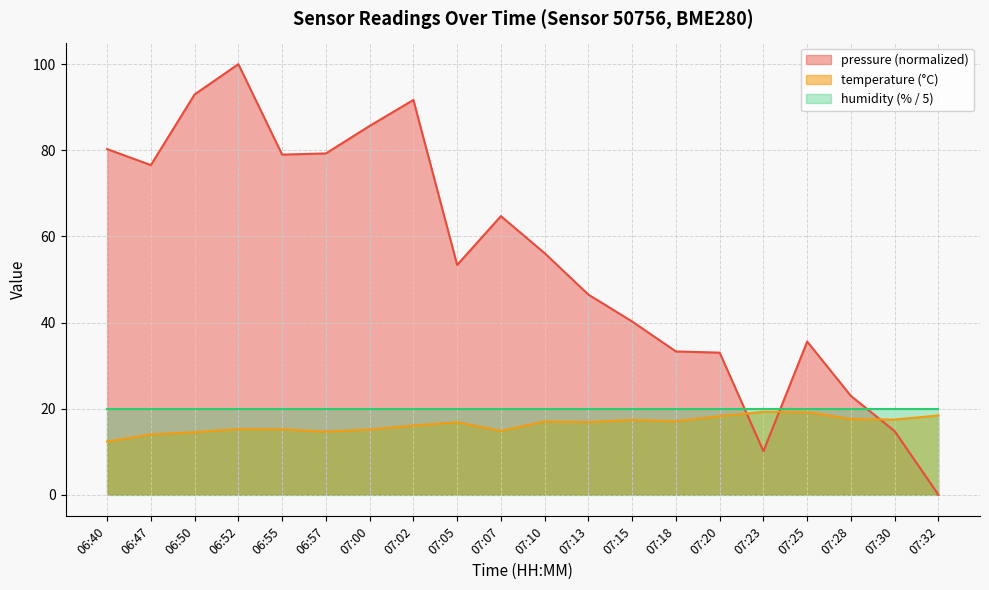

Rank the series at 06:50 from lowest to highest value.

temperature (°C), humidity (% / 5), pressure (normalized)